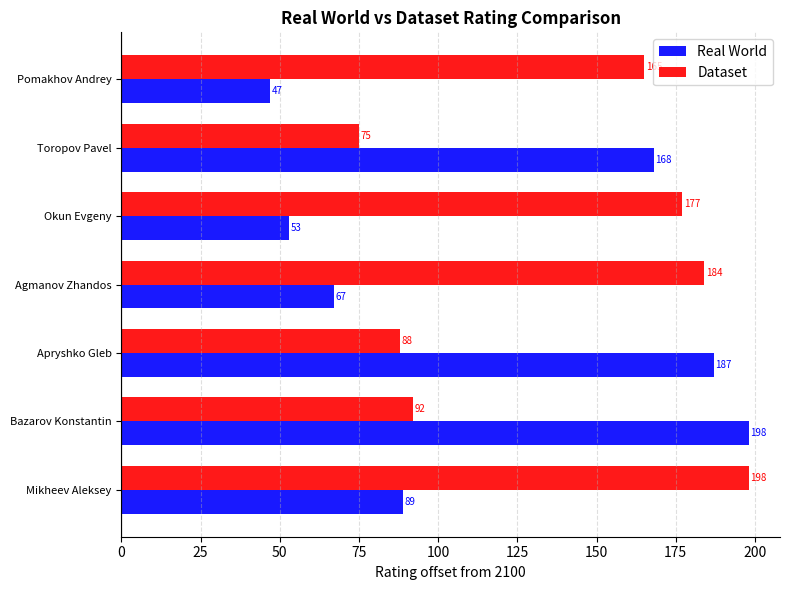

Which series changed the most between Apryshko Gleb and Agmanov Zhandos?

Real World